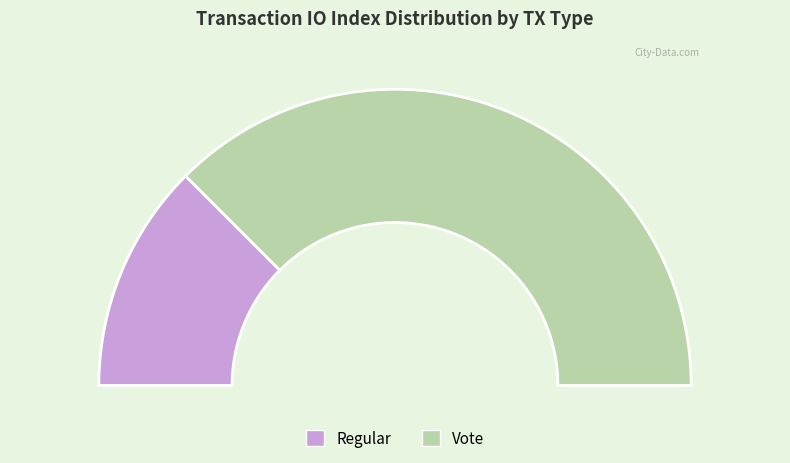

The Regular slice represents 25% of the pie. True or false?

True